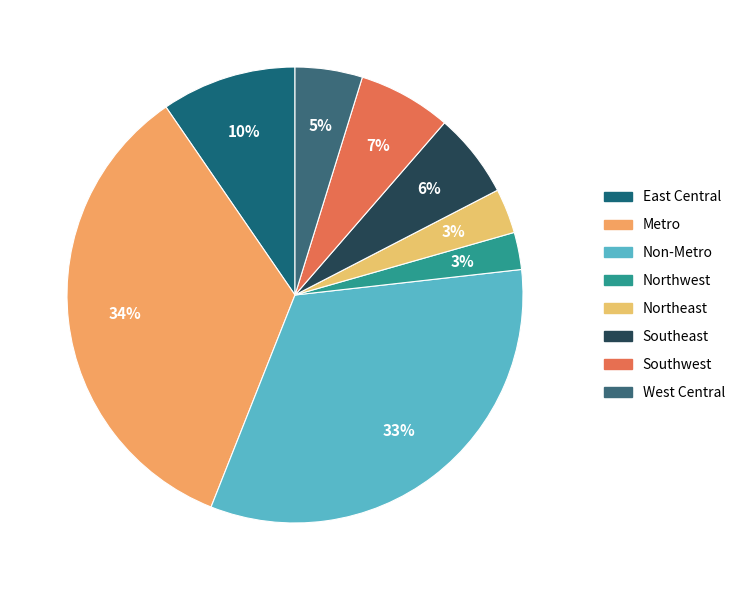

Is it true that Southwest is 7% of the pie?

True